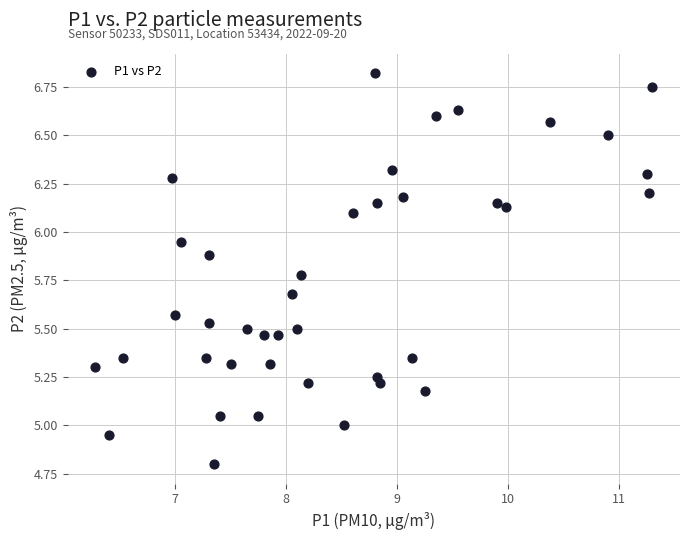

What is the range of Y values (max minus min)?

2.0